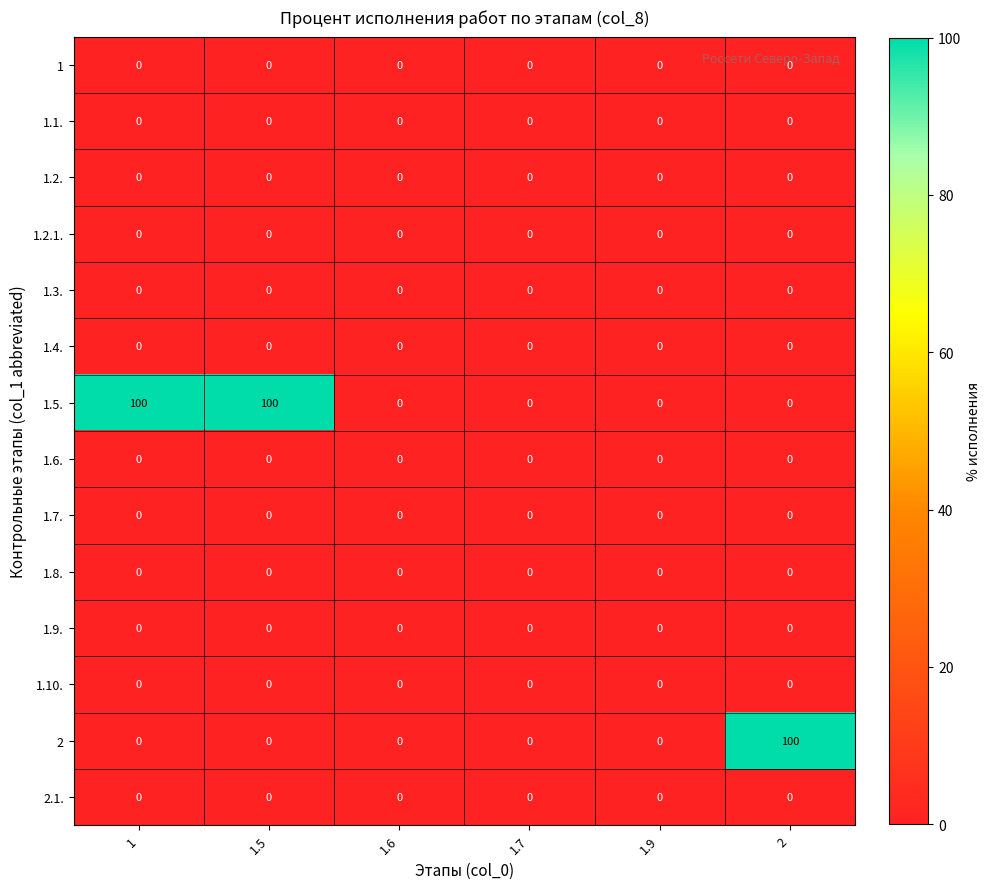

Is the value of 1.9. at 1 greater than the value of 2 at 2?

No